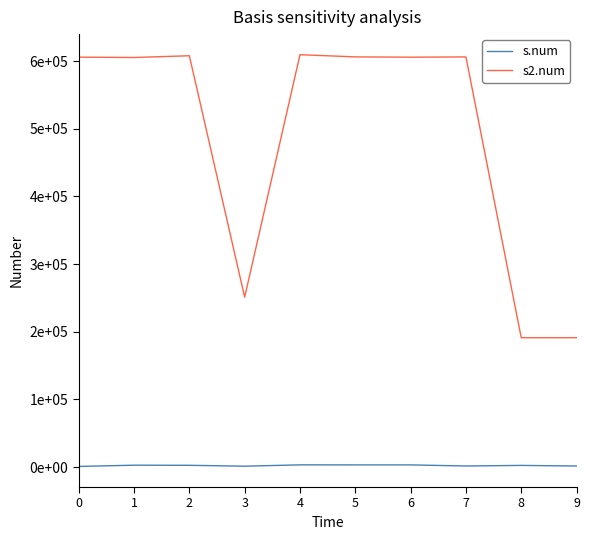

True or false: s.num and s2.num intersect in this chart.

False